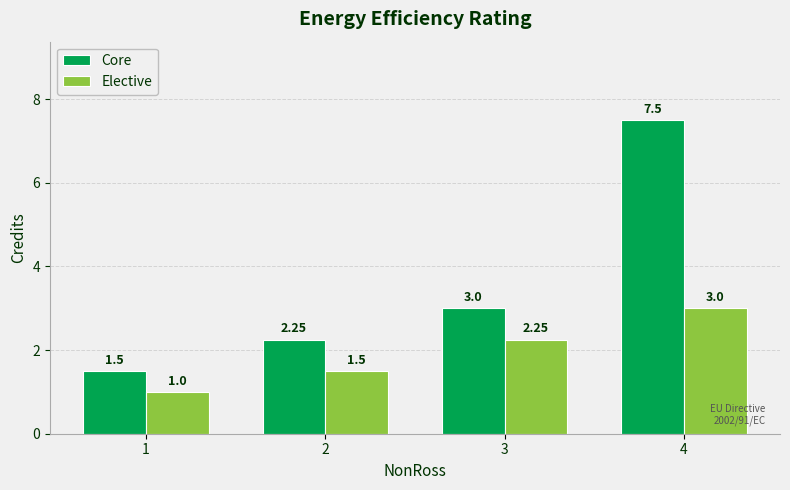

At how many categories does at least one series exceed 1?

4